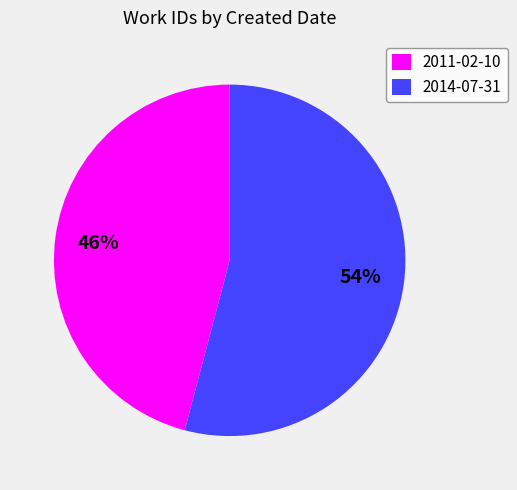

Which category has the biggest portion of the pie?

2014-07-31